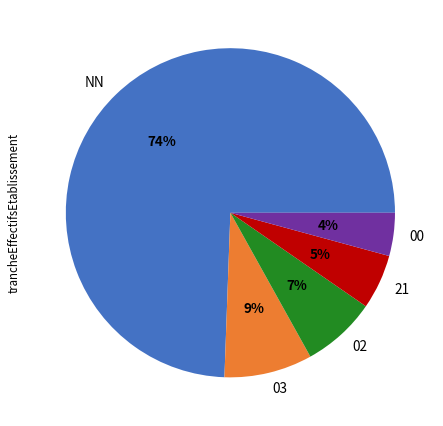

Between 00 and NN, which is larger?

NN